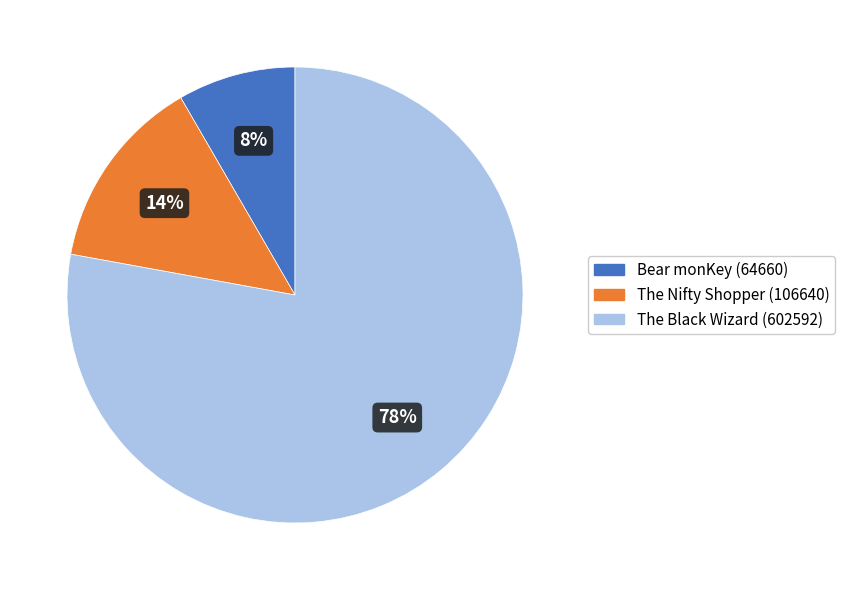

What is the largest slice in the pie chart?

The Black Wizard